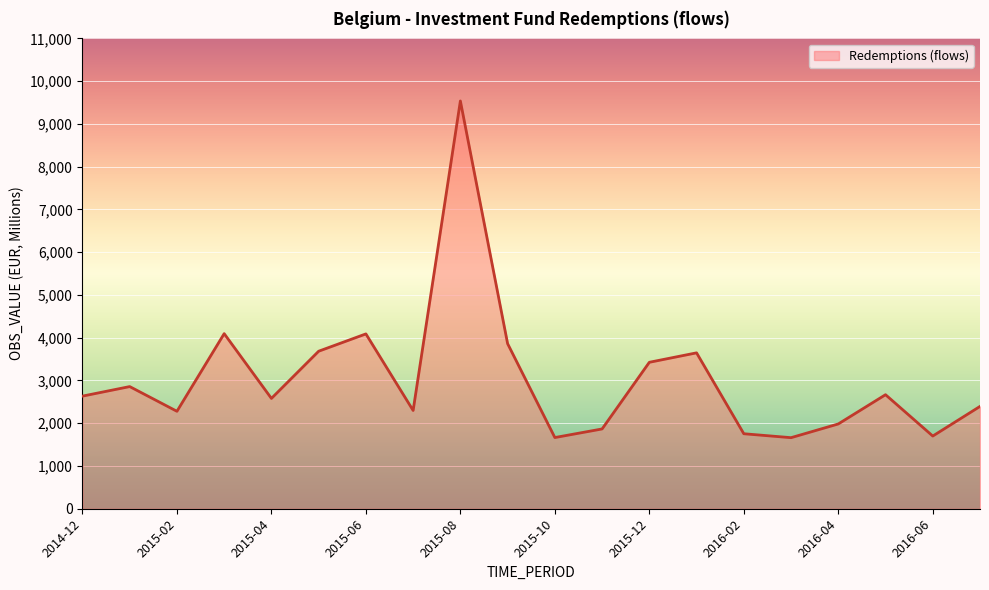

How many lines are shown in the chart?

1